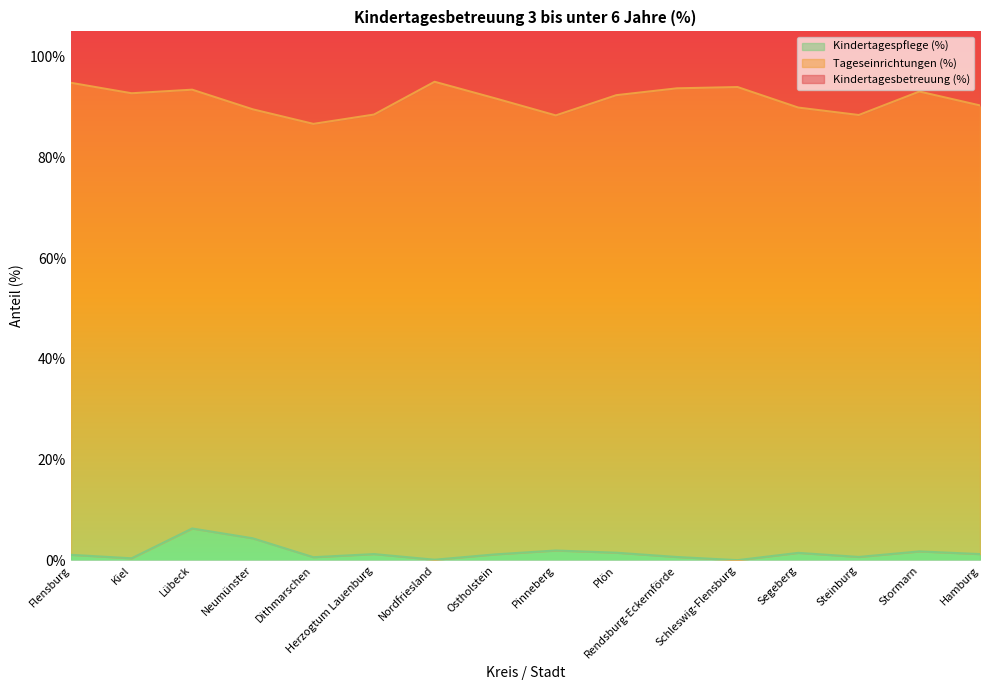

Is it true that Kindertagespflege (%) equals 0.0 at Schleswig-Flensburg?

True